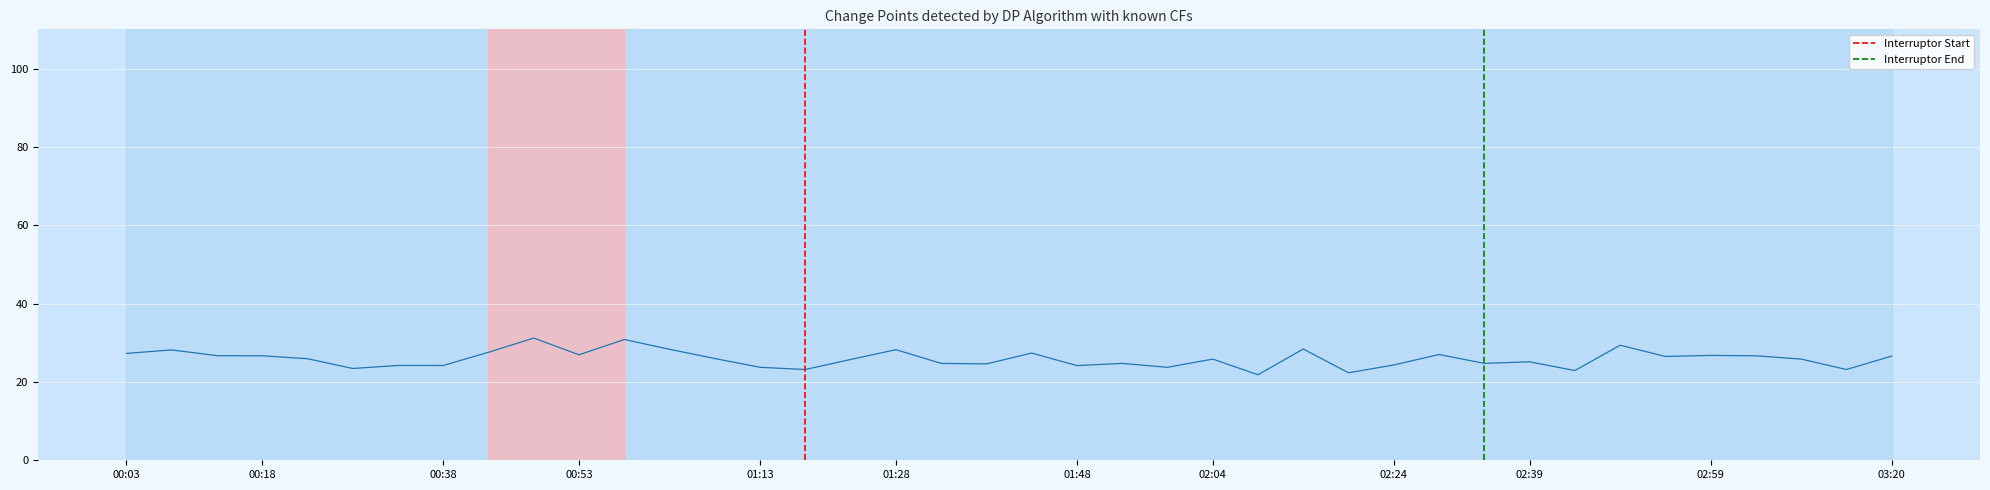

What is the smallest value displayed?

21.8